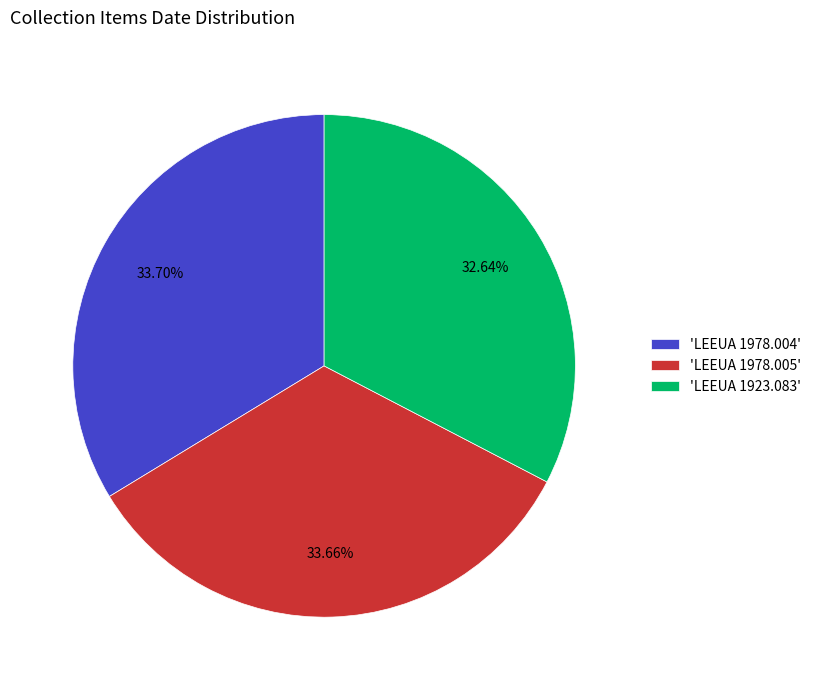

Count the number of slices in the pie.

3